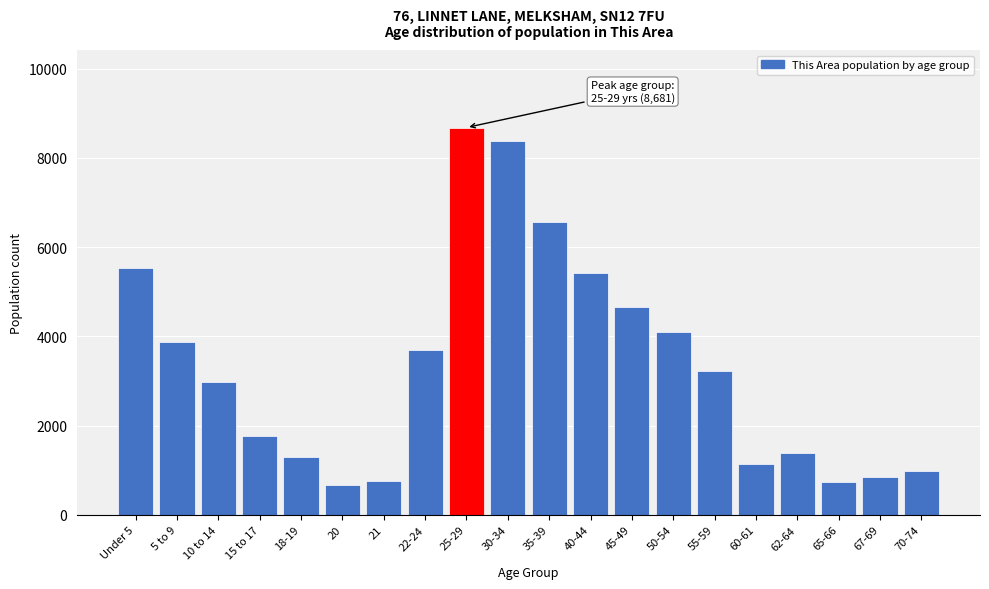

Which category has the highest value across all series?

25-29